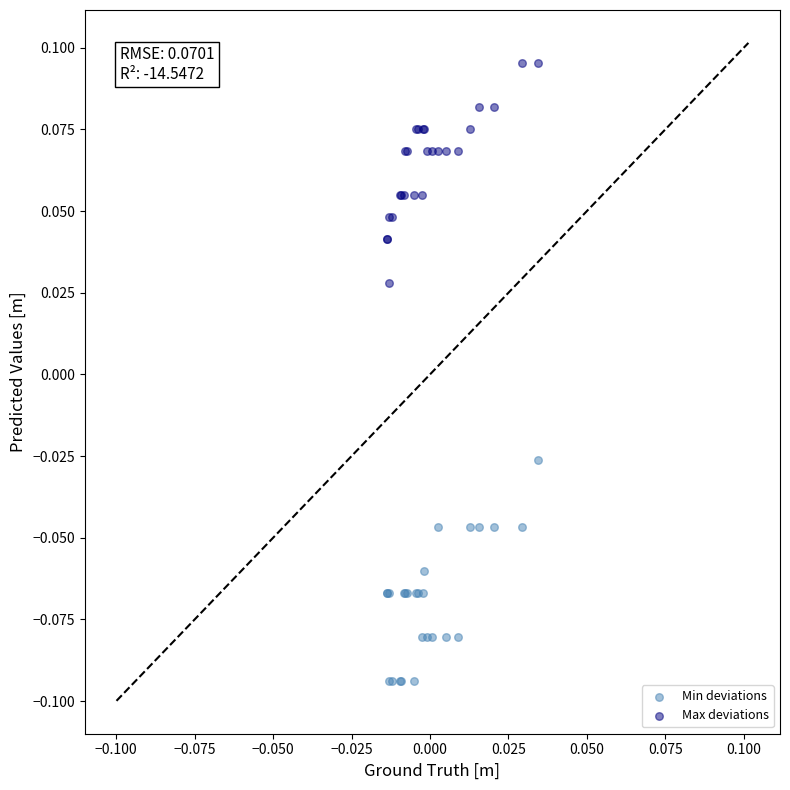

Which series reaches the minimum Y coordinate?

Min deviations